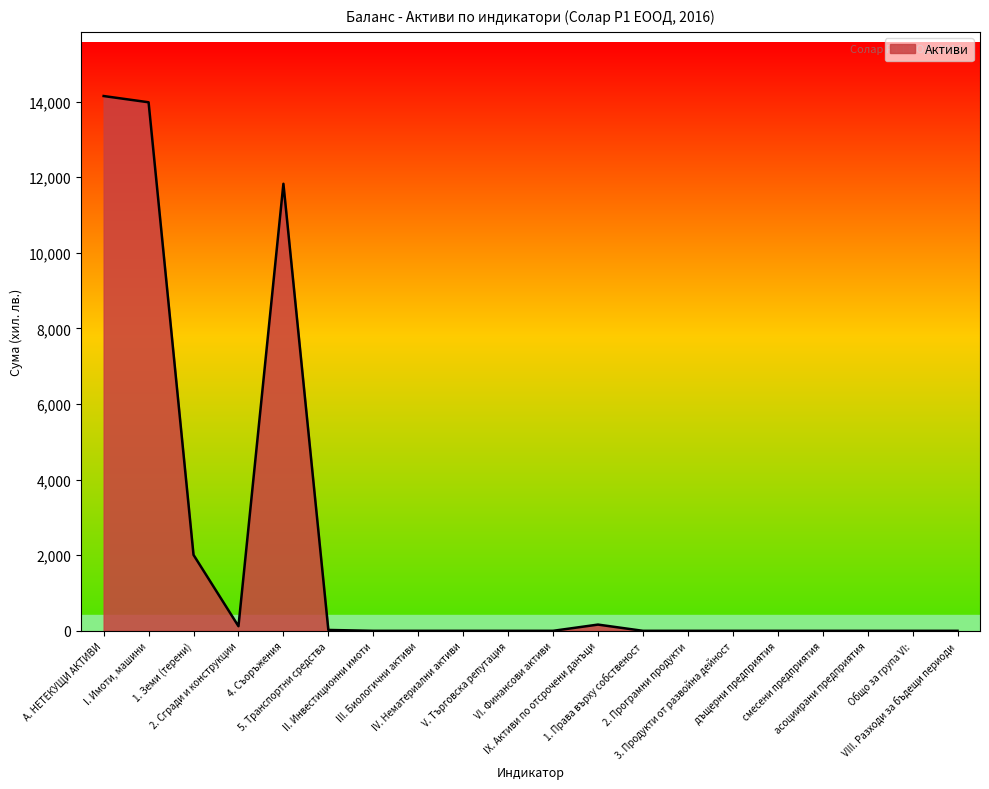

What is the greatest value displayed?

14148